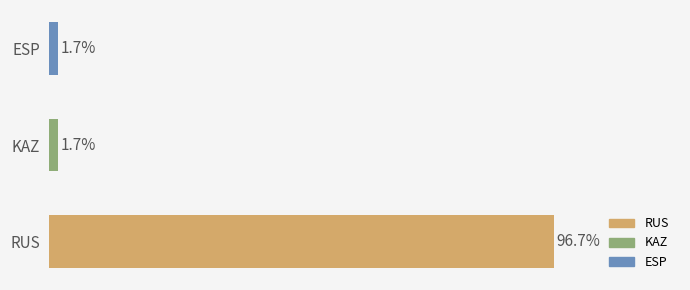

At which category does the chart reach its peak across all series?

RUS